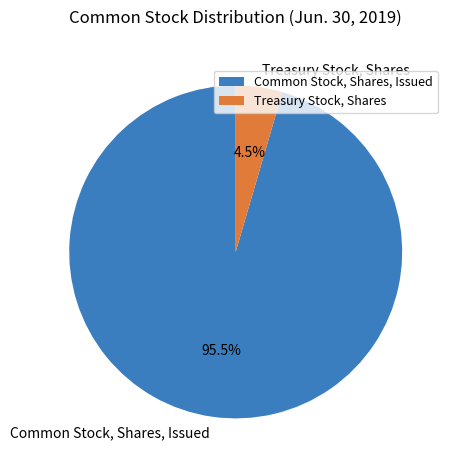

How many slices are in this pie chart?

2